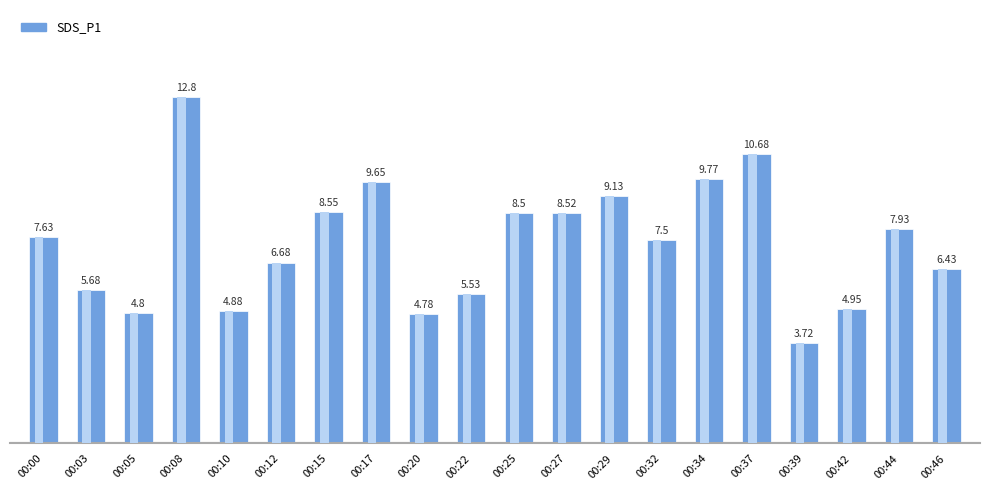

Approximately how many times larger is the value at 00:39 compared to 00:10?

0.8